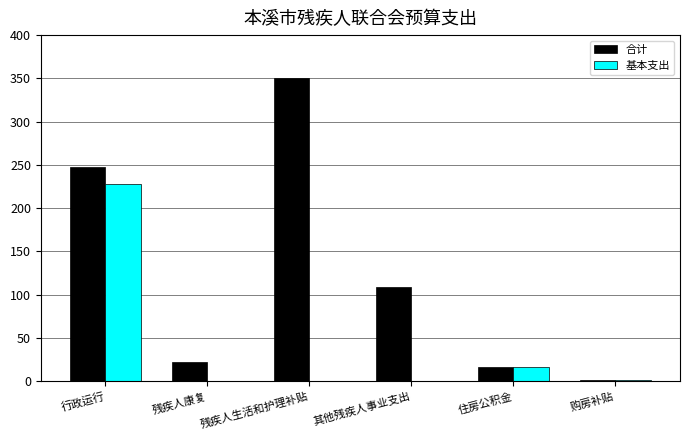

At which label is 基本支出 closest to 114?

住房公积金